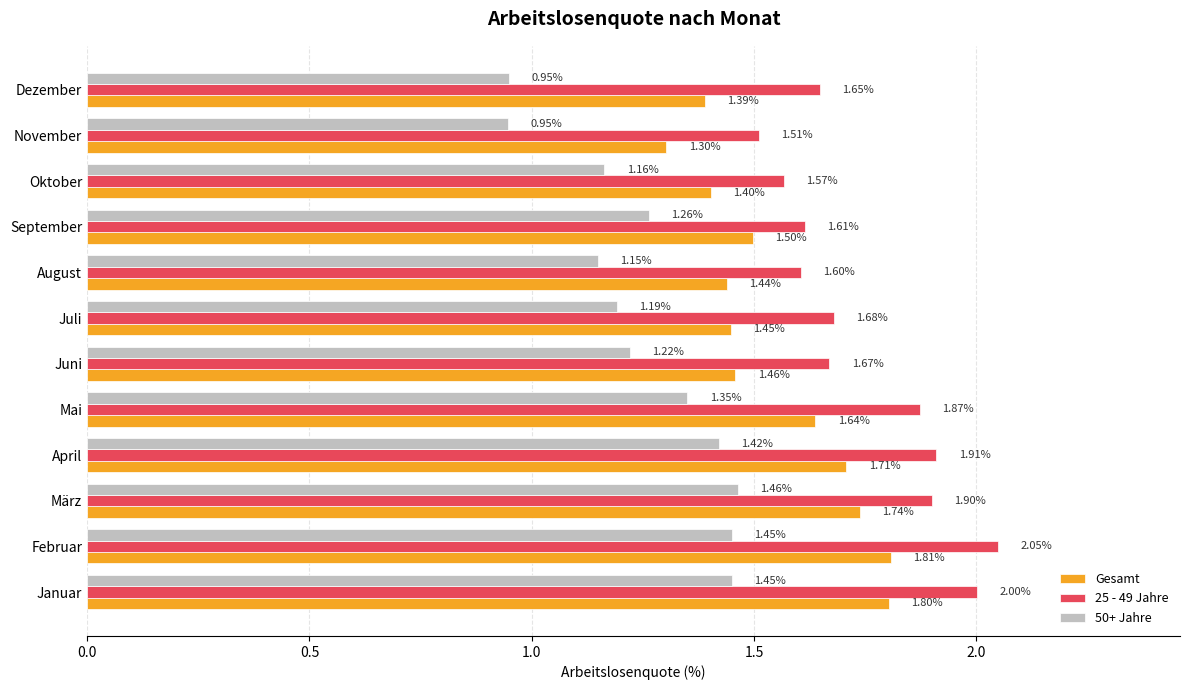

What is the highest value of the 50+ Jahre series?

1.5